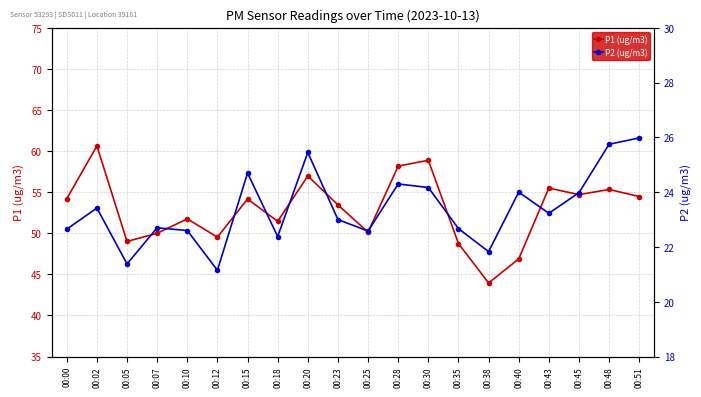

What is the value of the P2 (ug/m3) point at the 14th from the left?

22.7